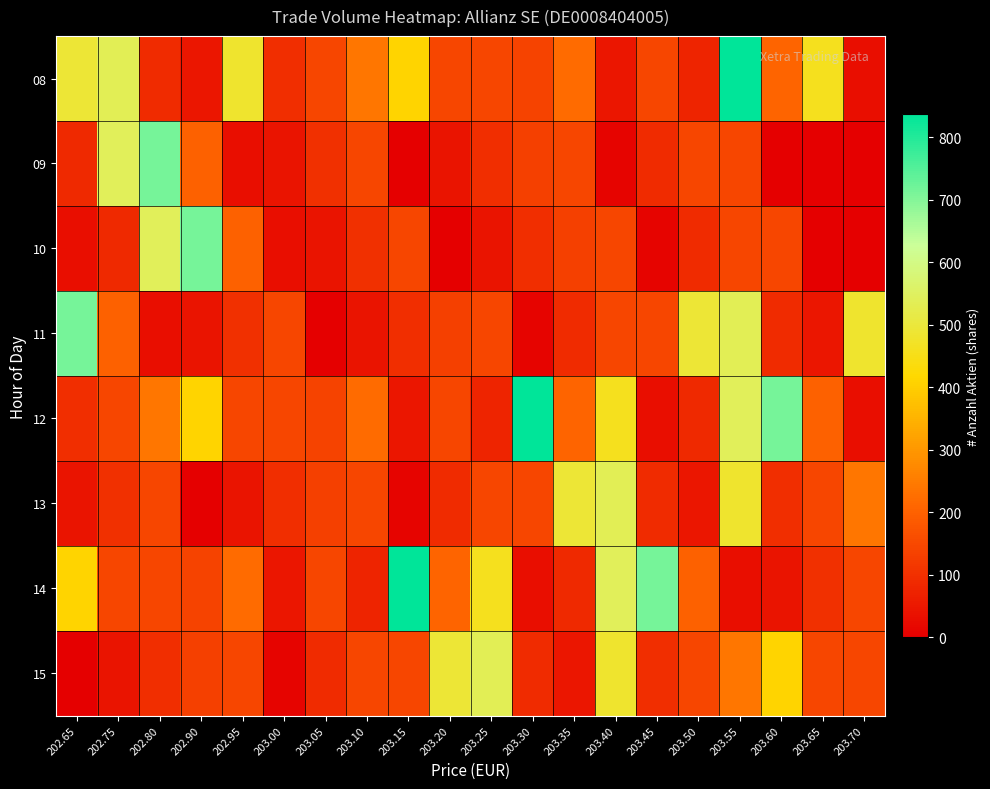

Which has a higher value, 203.65 or 203.20?

203.65